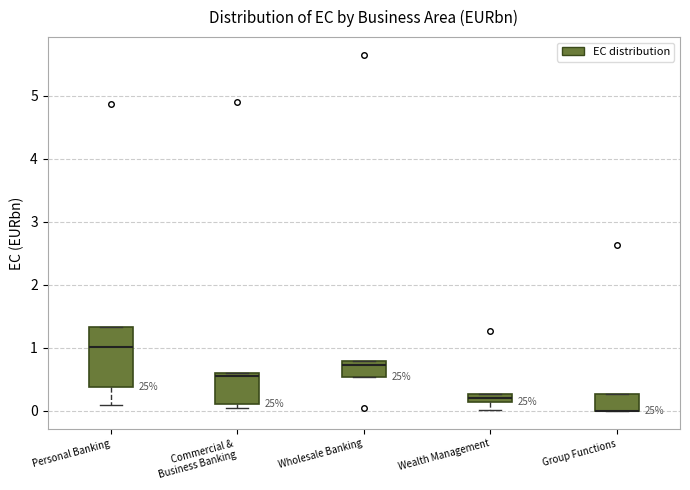

Which box is the tallest, from its lower edge to its upper edge?

Personal Banking